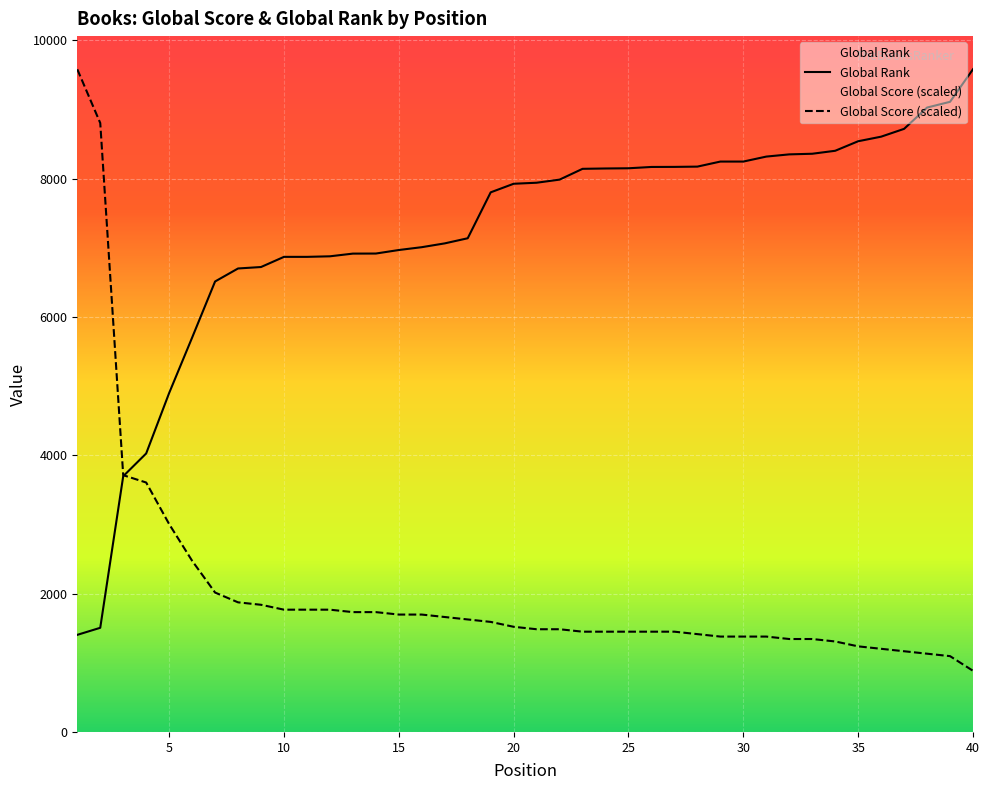

What is the smallest value displayed?

884.0